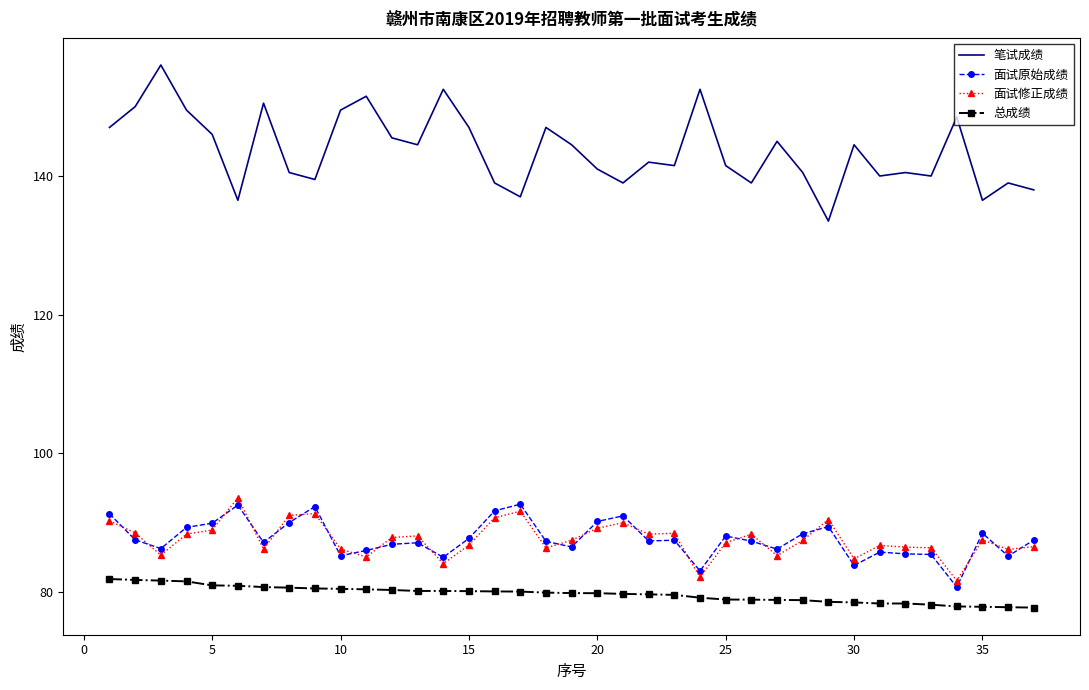

What is the greatest value displayed?

156.0